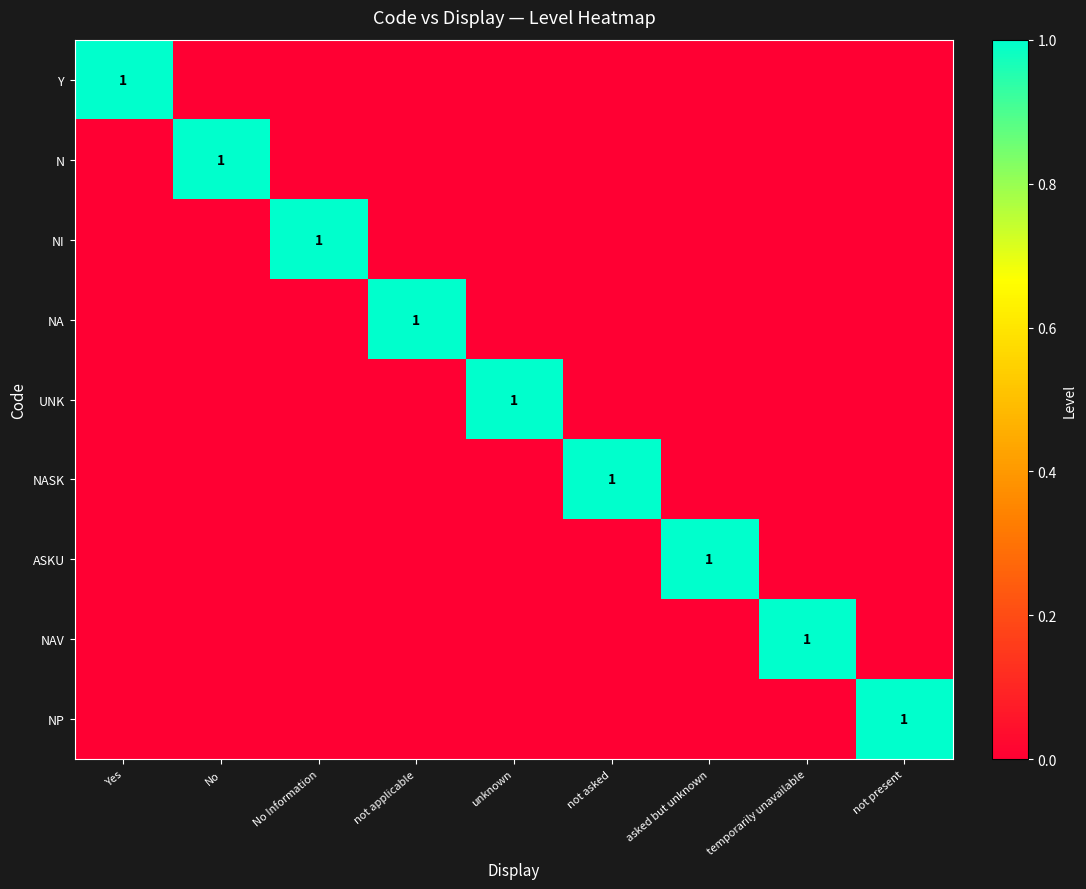

The value of Y at Yes is 0. True or false?

False